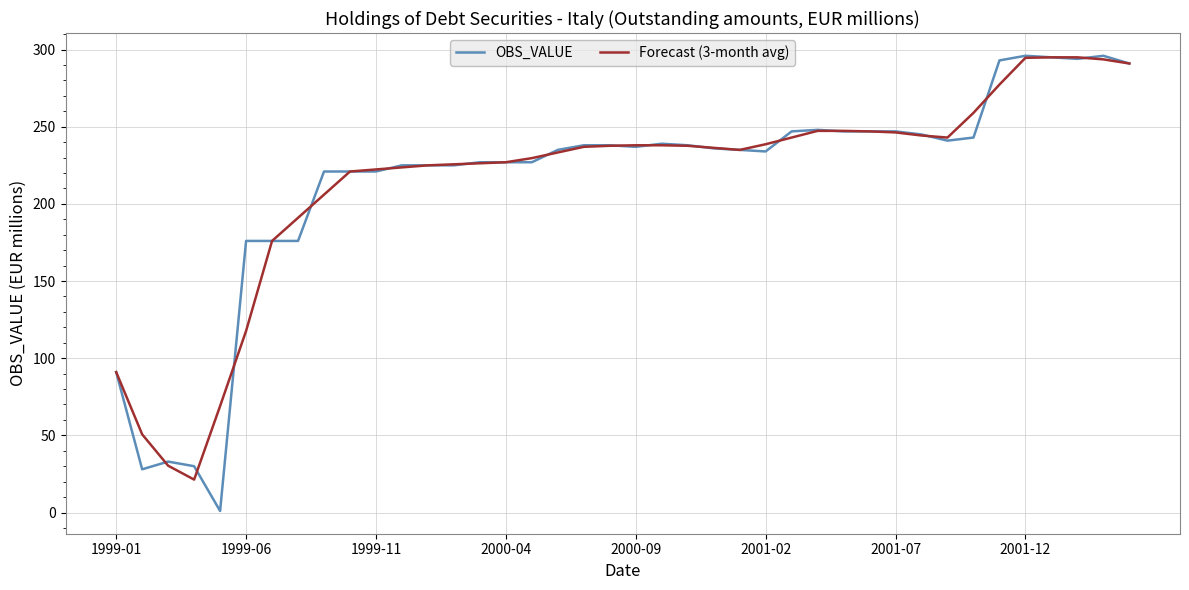

Which series has the widest spread of values?

OBS_VALUE